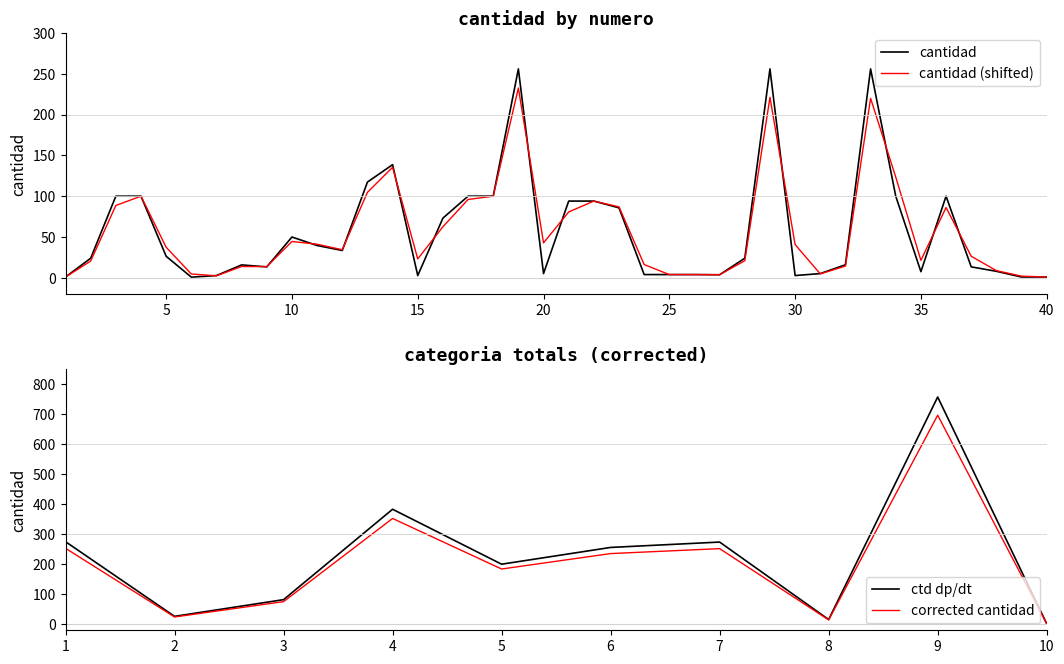

True or false: there are more than 0 points higher than both neighbors.

True